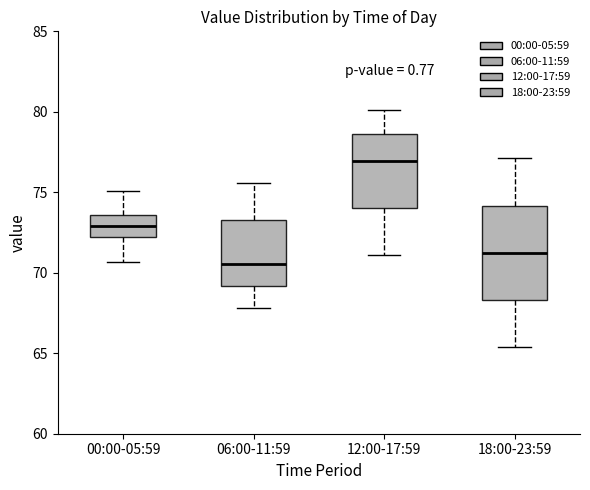

Where does the upper whisker of the box for 18:00-23:59 end on the y-axis? The values are not printed on the chart, so give them approximately, as read against the axis.

77.0